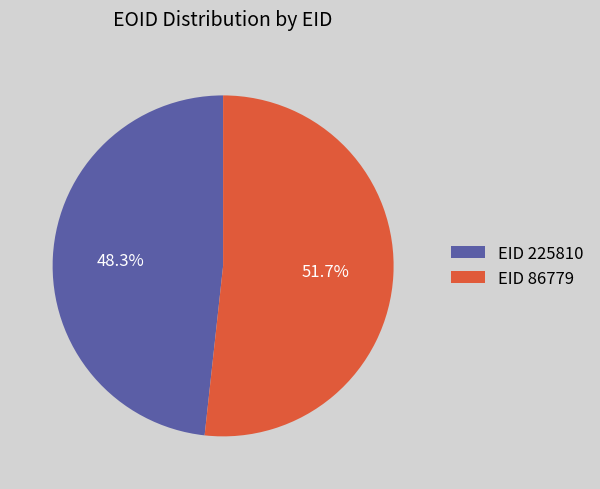

Between EID 86779 and EID 225810, which is larger?

EID 86779